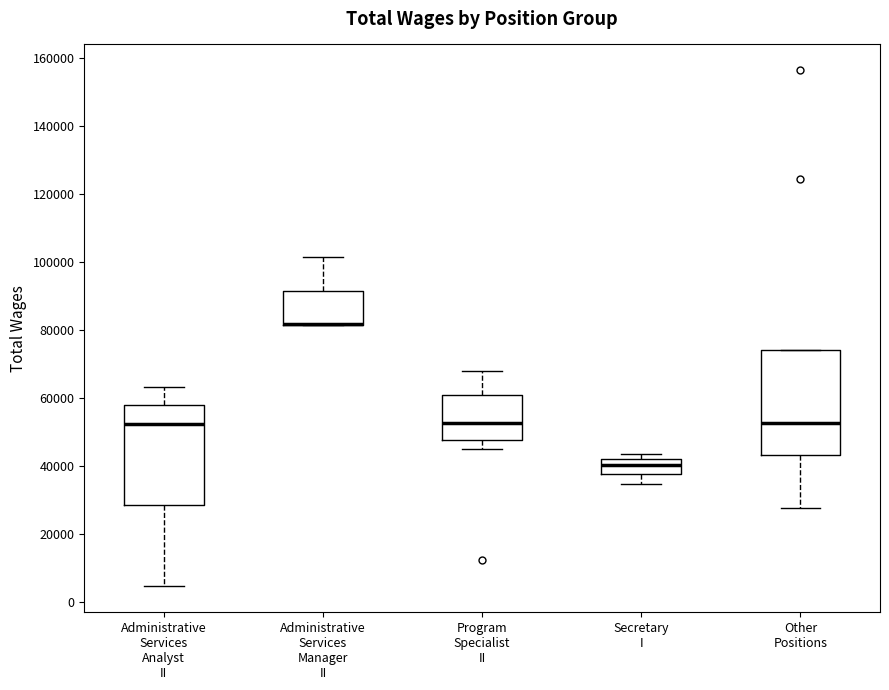

Where does the median line of the box for Program Specialist II sit on the y-axis? The values are not printed on the chart, so give them approximately, as read against the axis.

52000